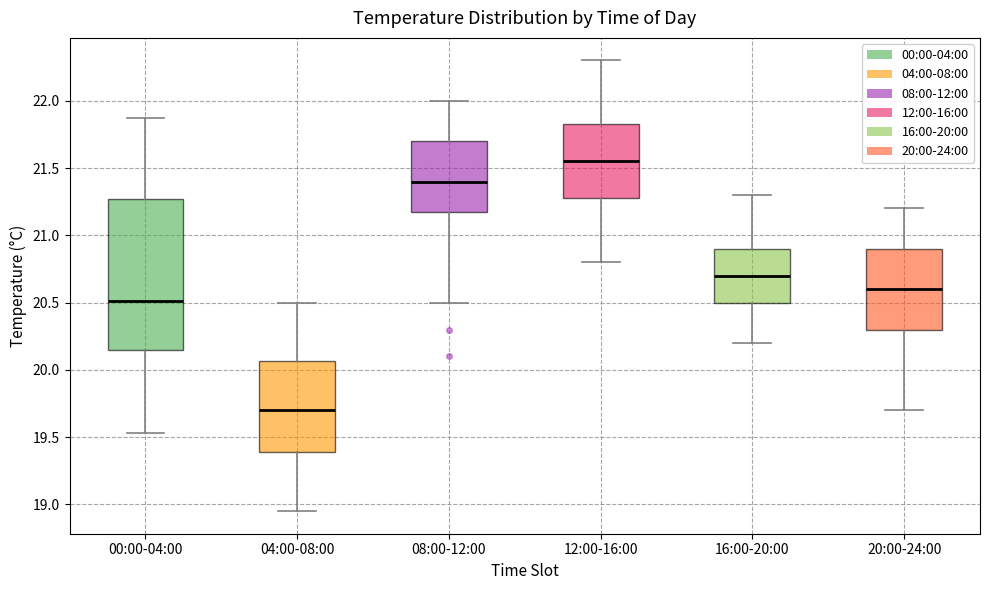

Which box is the tallest, from its lower edge to its upper edge?

00:00-04:00